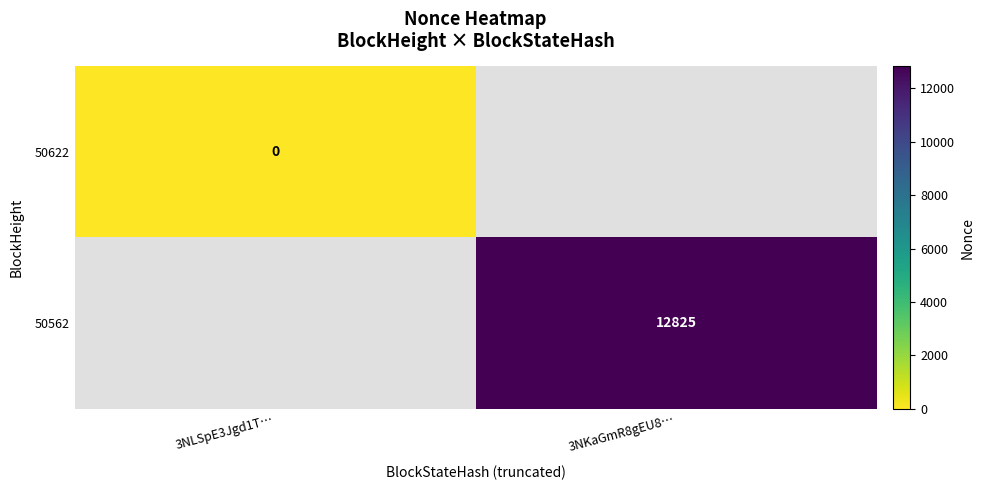

The value of 50562 at 3NKaGmR8gEU8… is 12825. True or false?

True